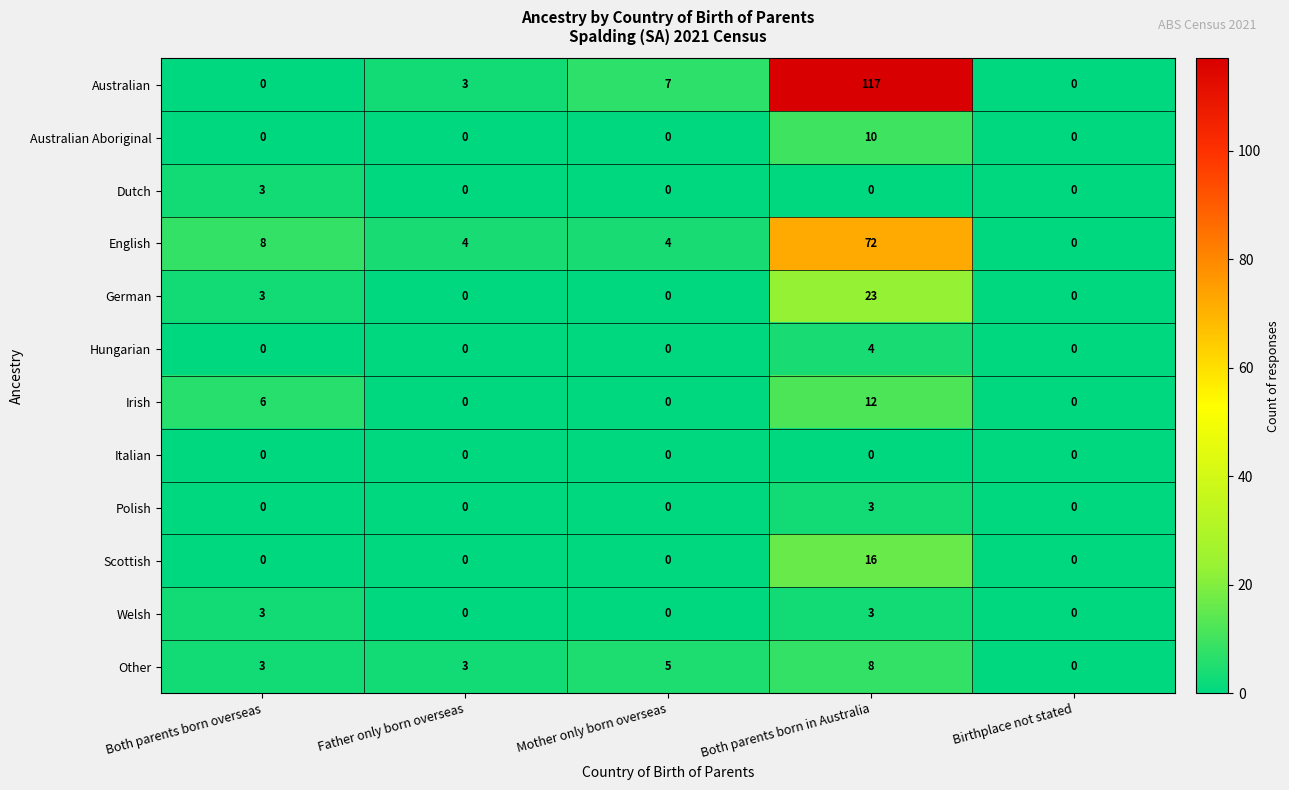

What is the difference between the highest and lowest values at Both parents born overseas?

8